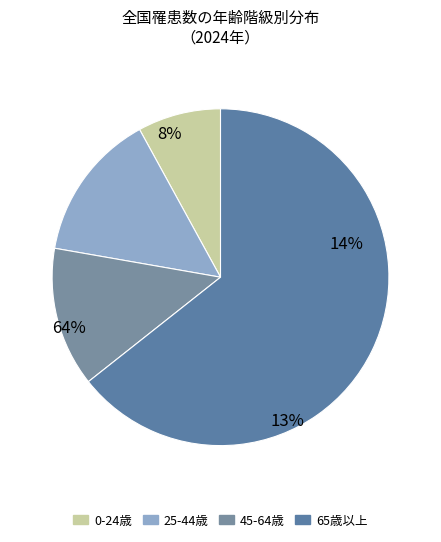

The 35-39 slice represents 1% of the pie. True or false?

False